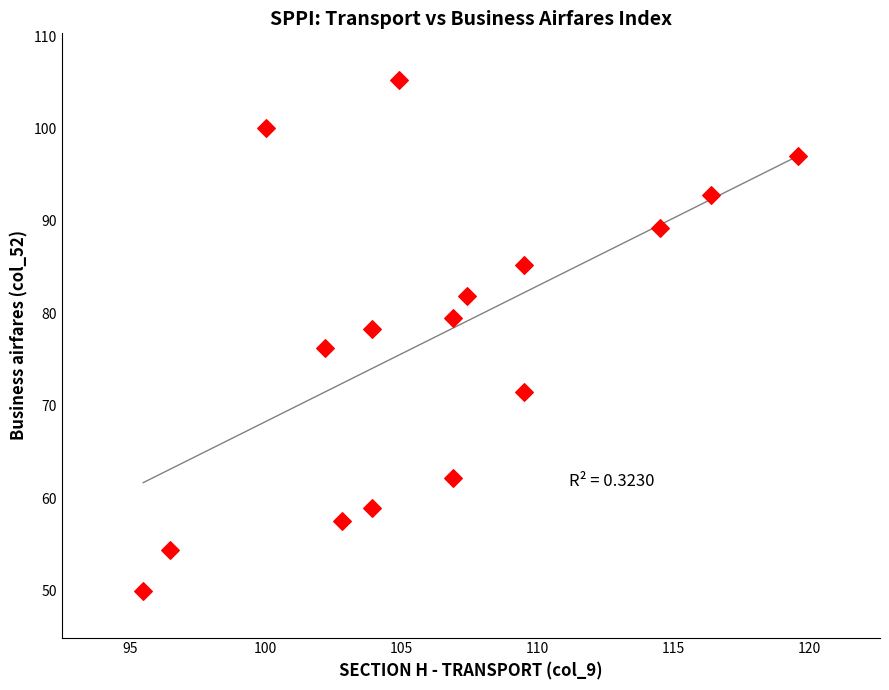

What is the range of Y values (max minus min)?

55.4